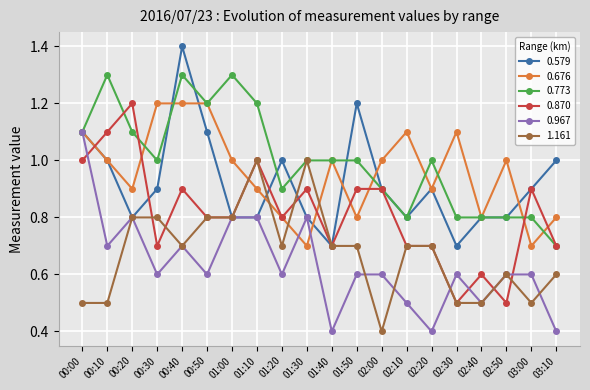

At how many categories does at least one series exceed 0?

20